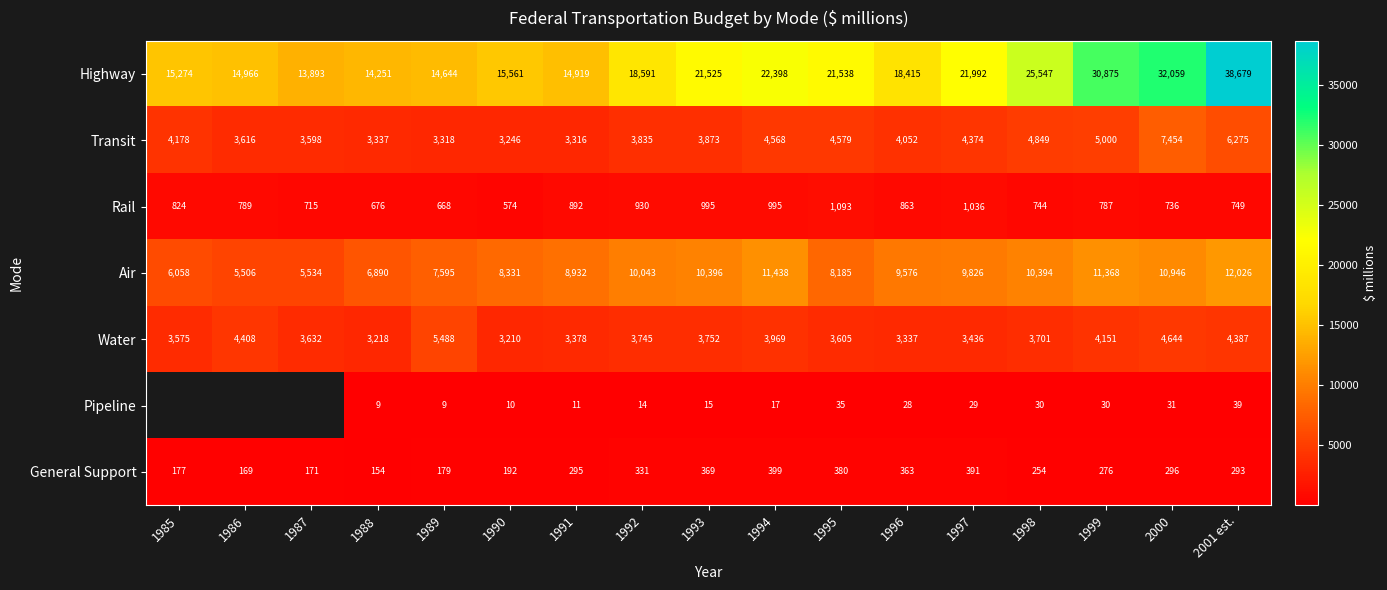

What is the sum of the Air values at 2001 est. and 1988?

18916